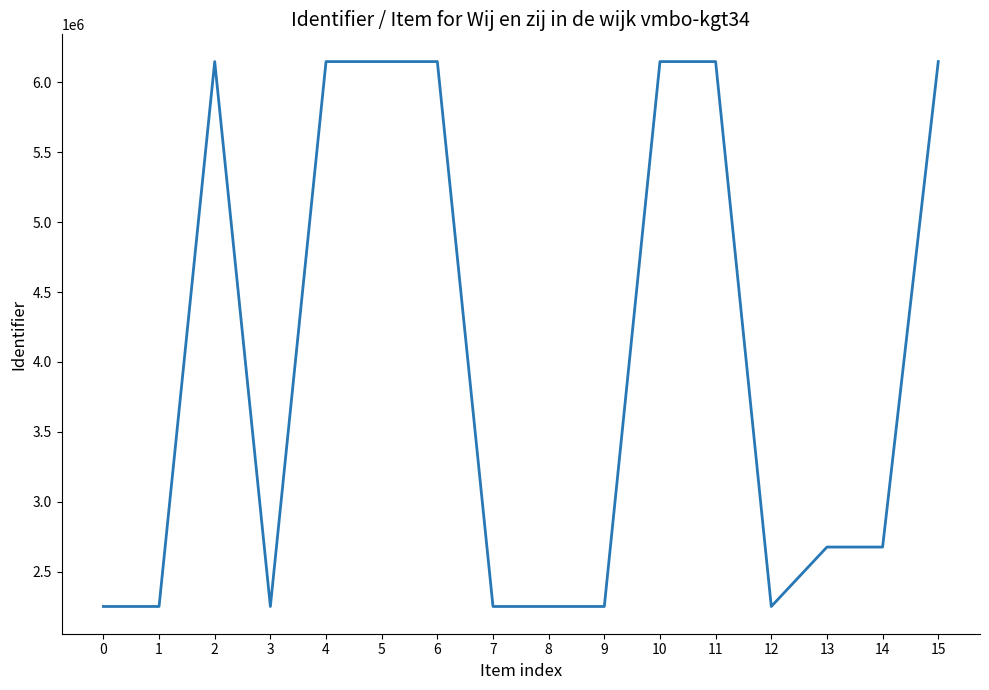

What is the greatest value displayed?

6147940